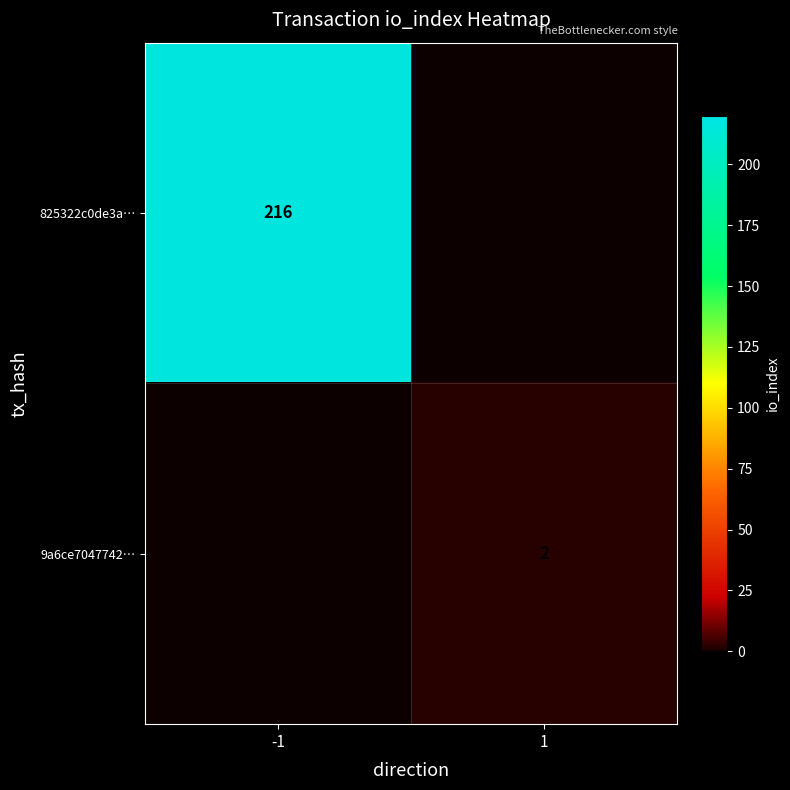

Is the value of 825322c0de3a… at -1 greater than the value of 9a6ce7047742… at 1?

Yes